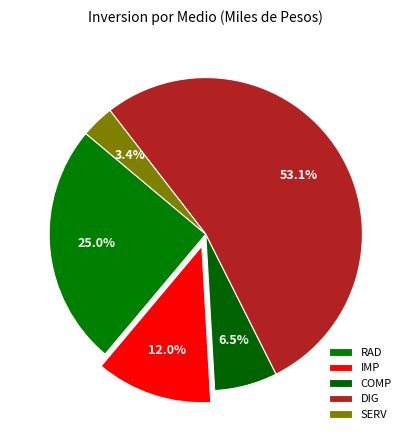

Combined, do SERV and RAD account for over 50%?

No